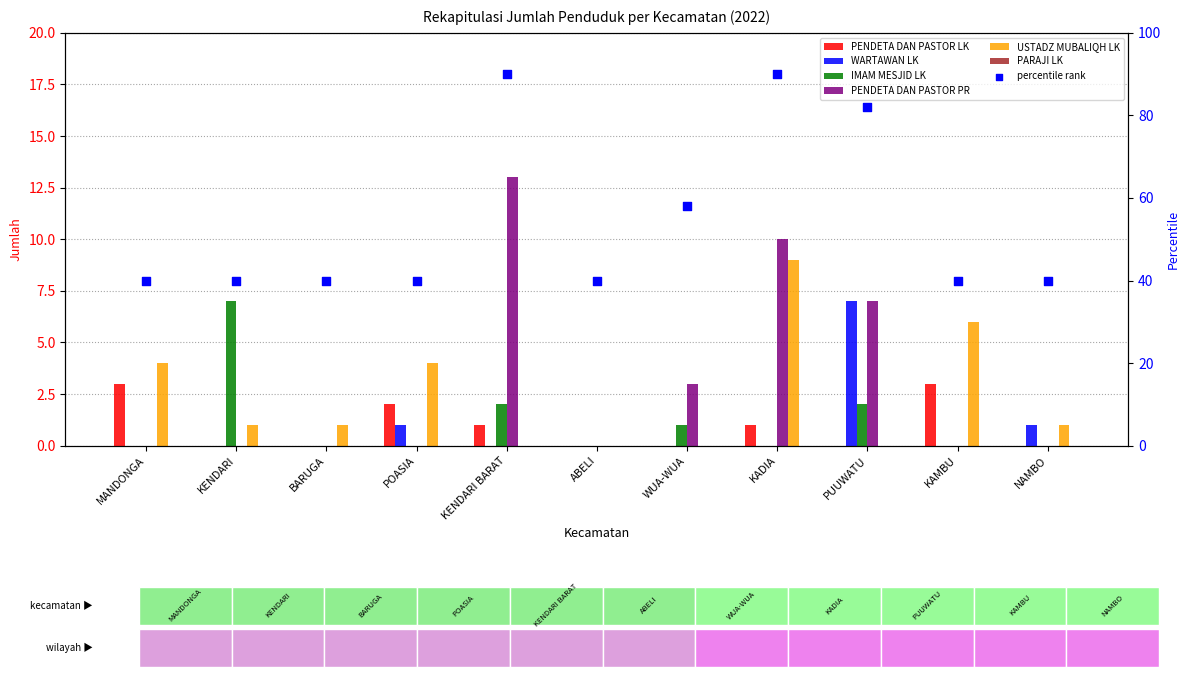

At which category is the sum across all series the highest?

KADIA